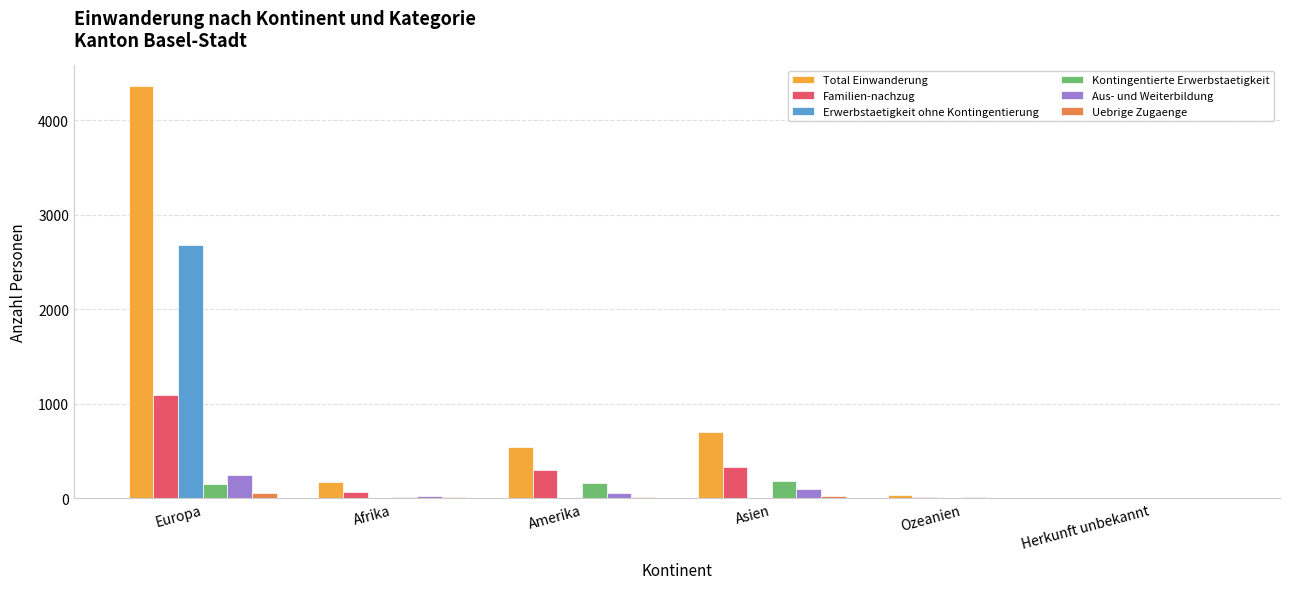

The value of Erwerbstaetigkeit ohne Kontingentierung at Ozeanien is -886. True or false?

False